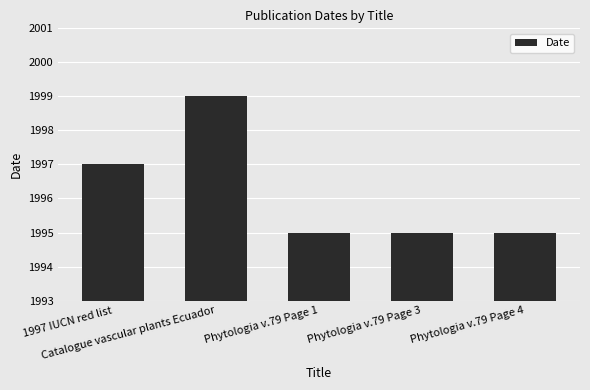

Count the values in the range 1995 to 1997.

4